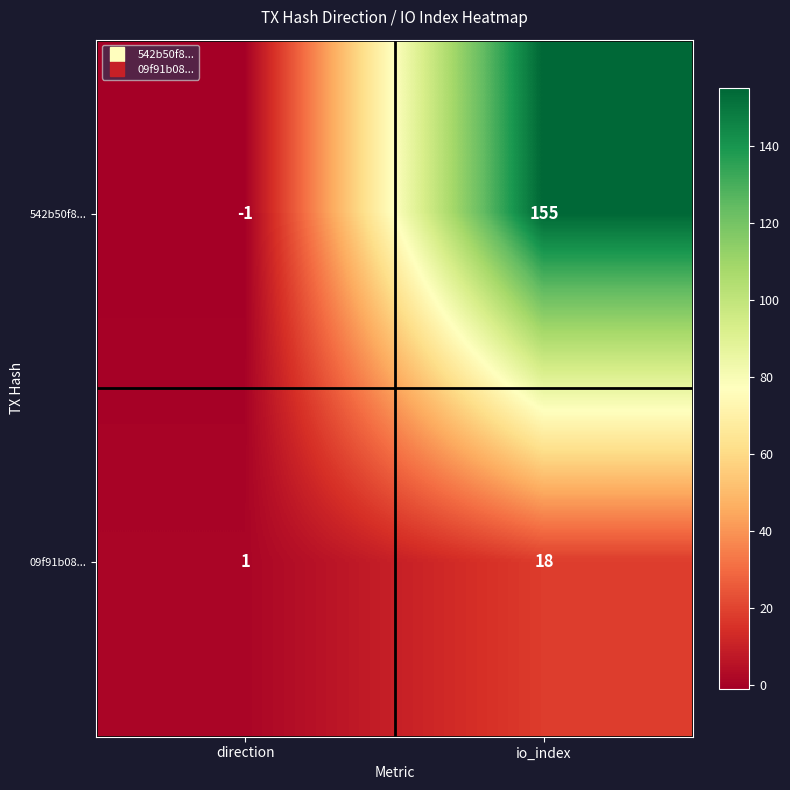

Reading left to right, transcribe all the data shown in this chart.

542b50f8...: direction=-1	io_index=155
09f91b08...: direction=1	io_index=18